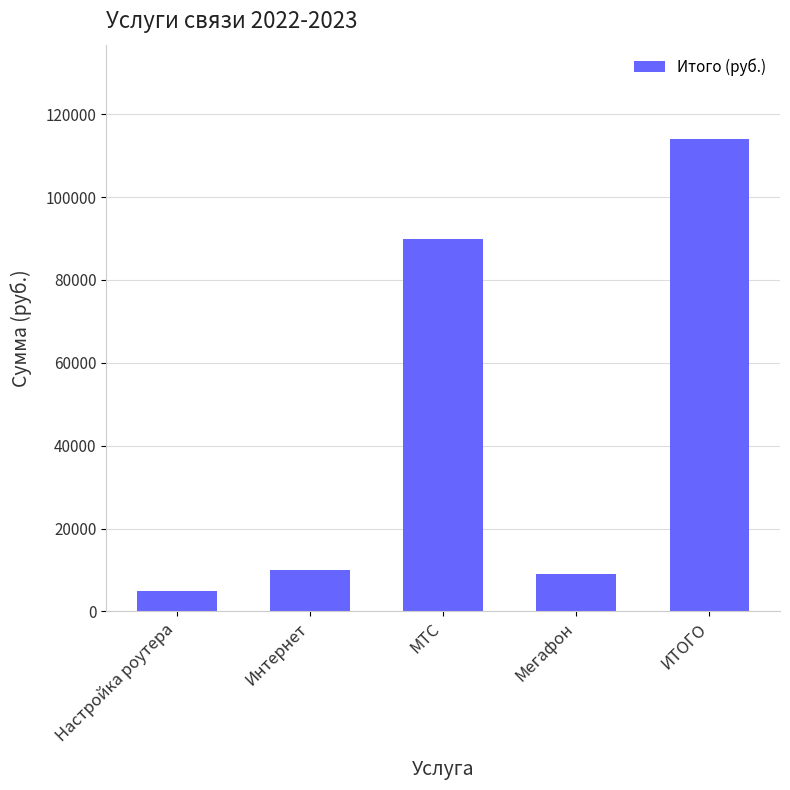

What is the smallest value displayed?

5000